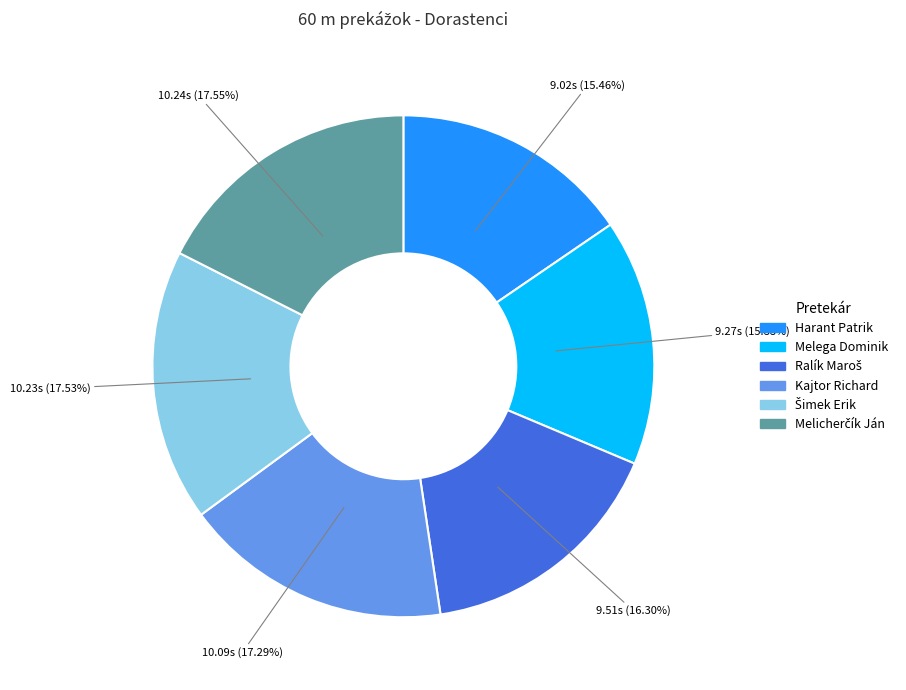

Approximately how many times larger is the value at Melega Dominik compared to Kajtor Richard?

0.9